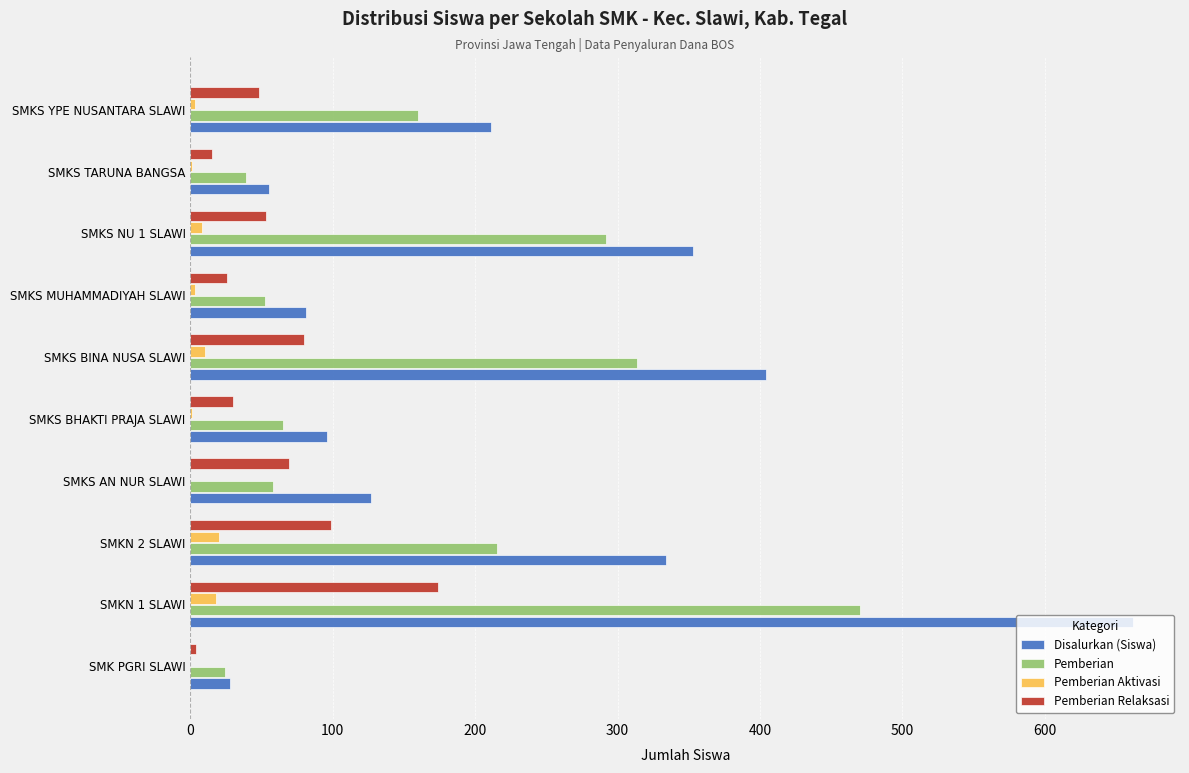

Between SMKN 2 SLAWI and SMKS AN NUR SLAWI, which series saw the biggest shift?

Disalurkan (Siswa)